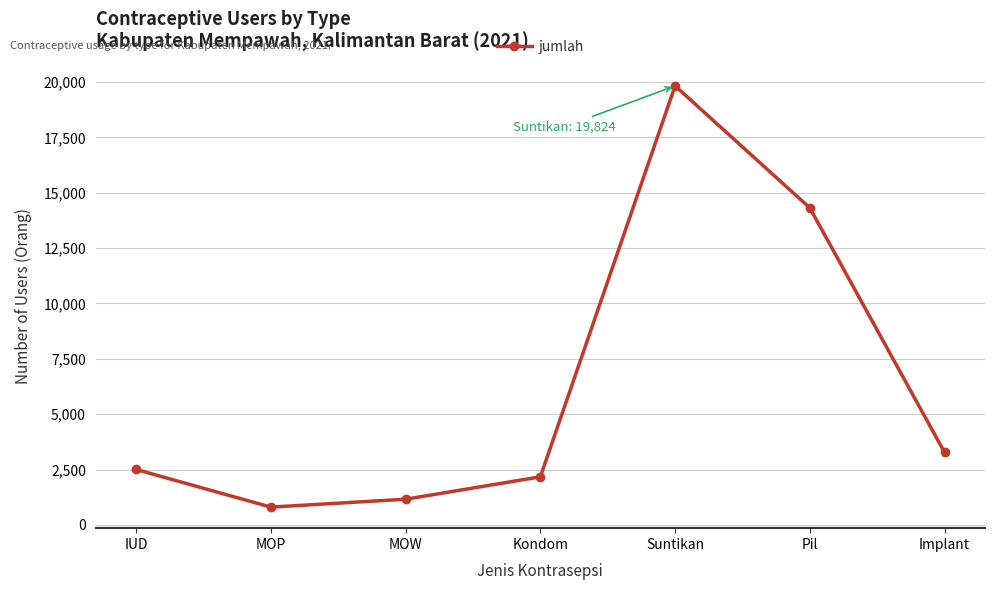

At which label is the value closest to 10313?

Pil